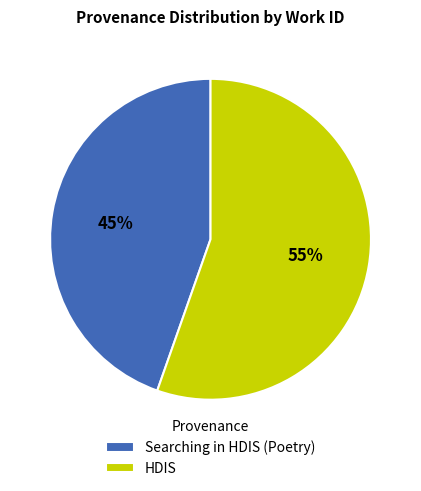

How many slices are in this pie chart?

2